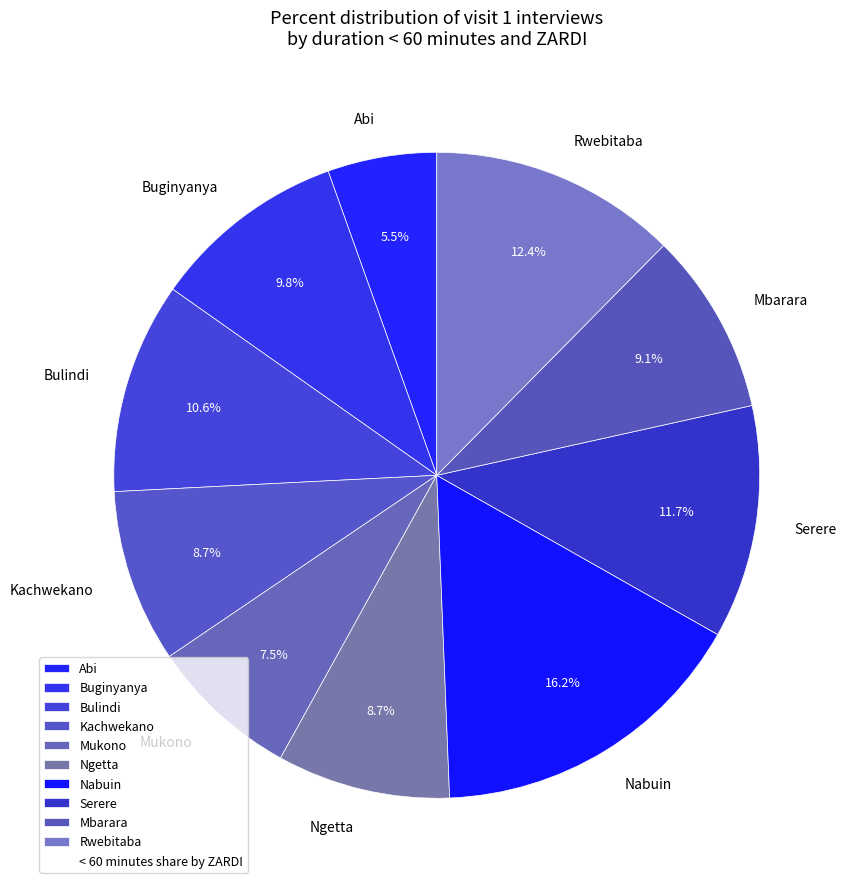

Is Mbarara the majority of the pie?

No